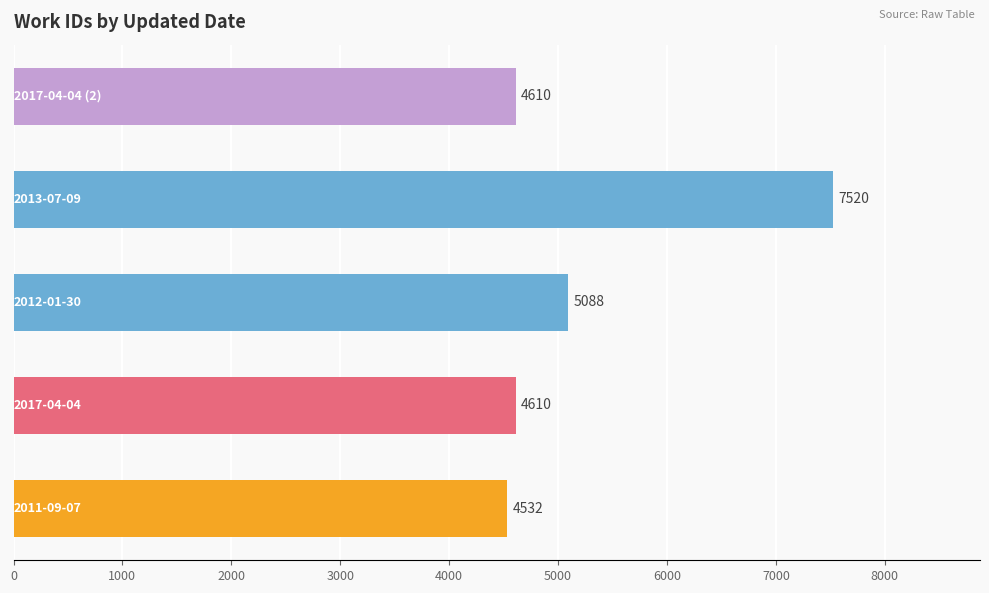

What is the smallest value displayed?

4532